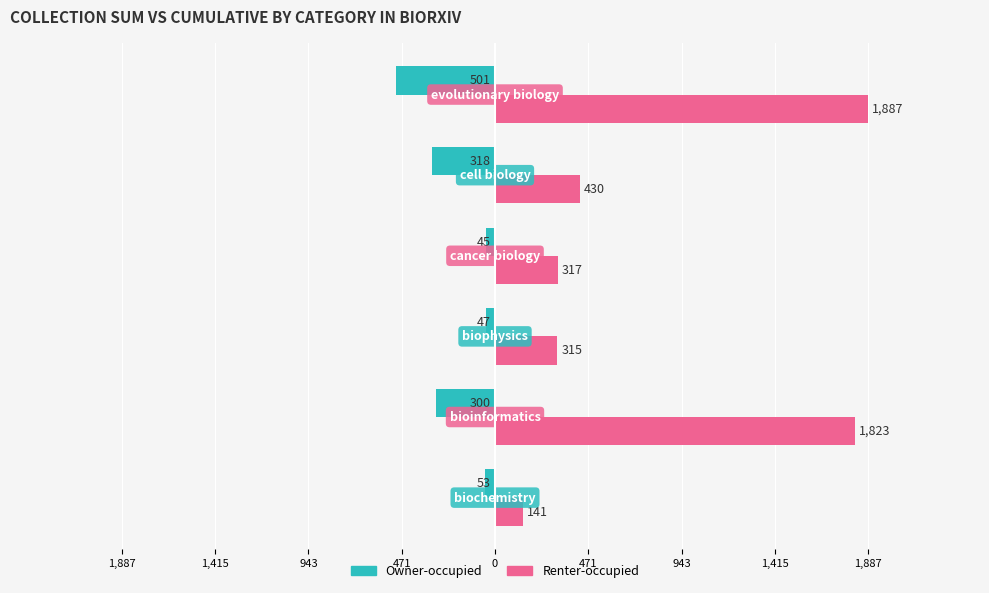

What is the sum of all Owner-occupied values?

-1264